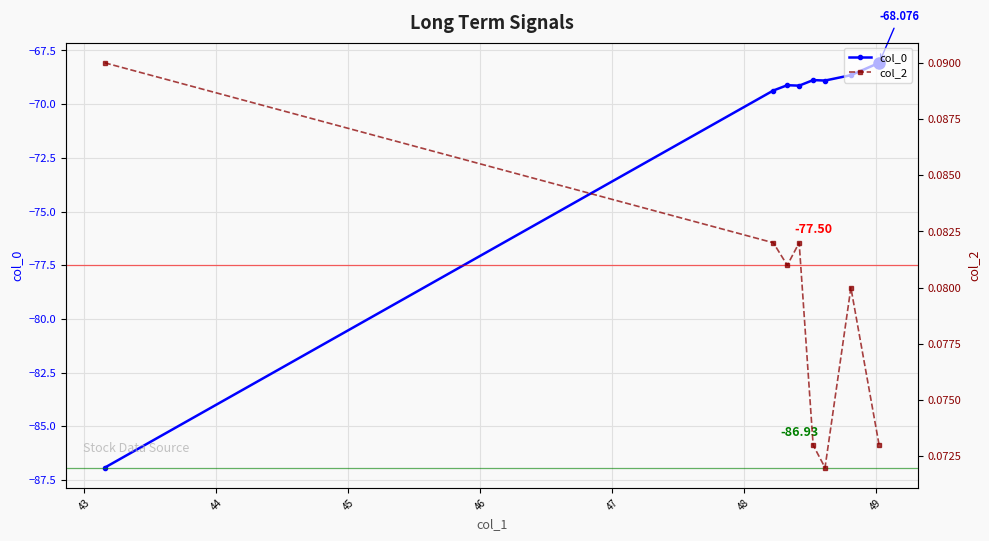

What is the average value of the col_2 series?

0.1